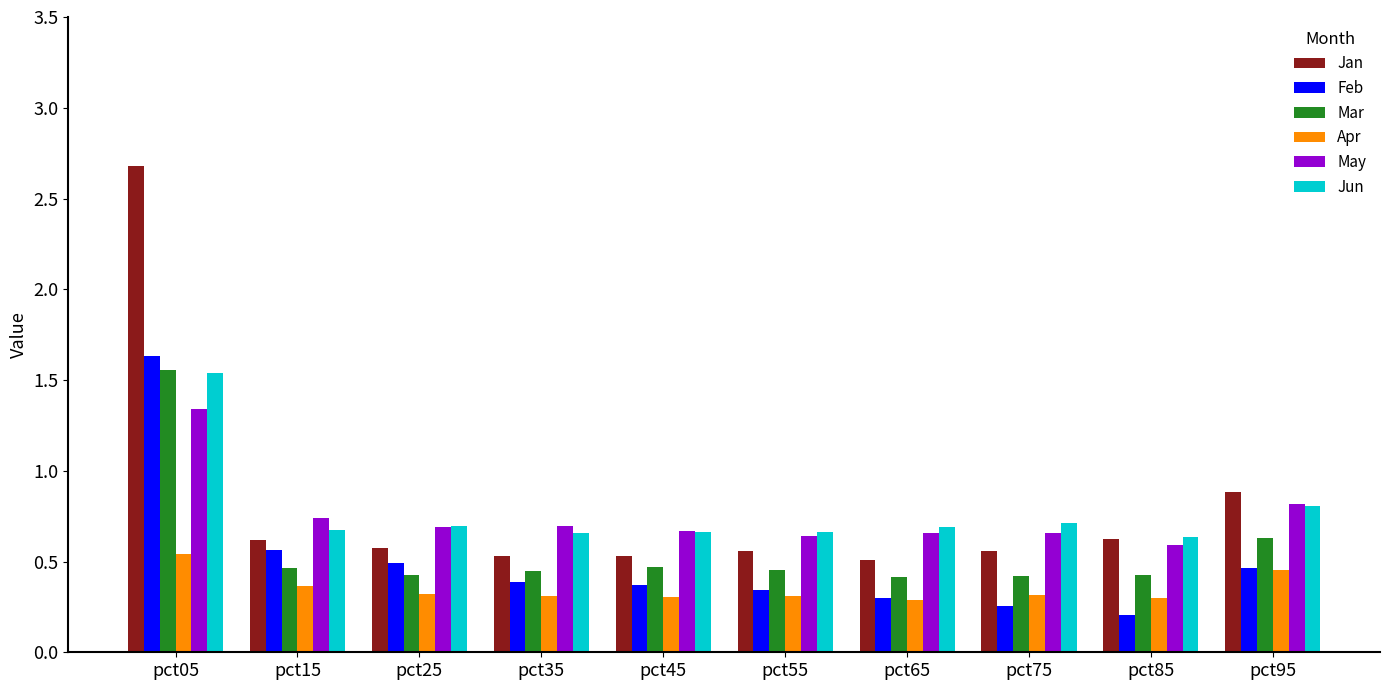

What is the average value of the Jan series?

0.8